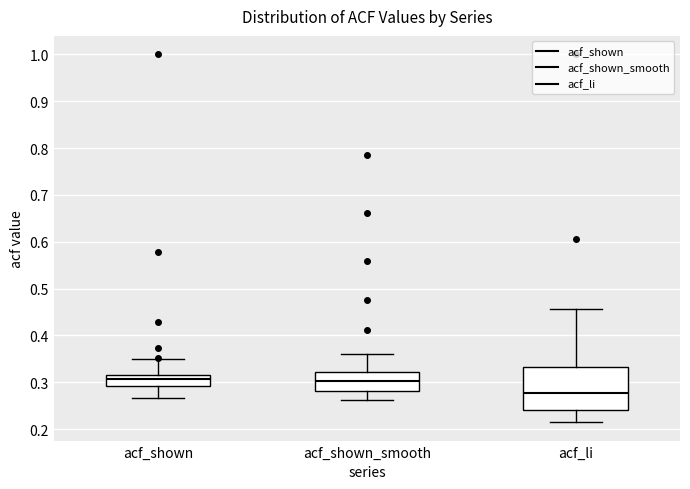

Where does the upper whisker of the box for acf_shown_smooth end on the y-axis? The values are not printed on the chart, so give them approximately, as read against the axis.

0.36